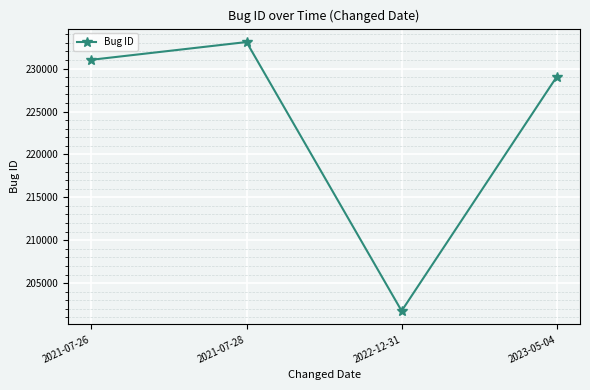

What is the change in value from 2021-07-26 to 2021-07-28?

+2067